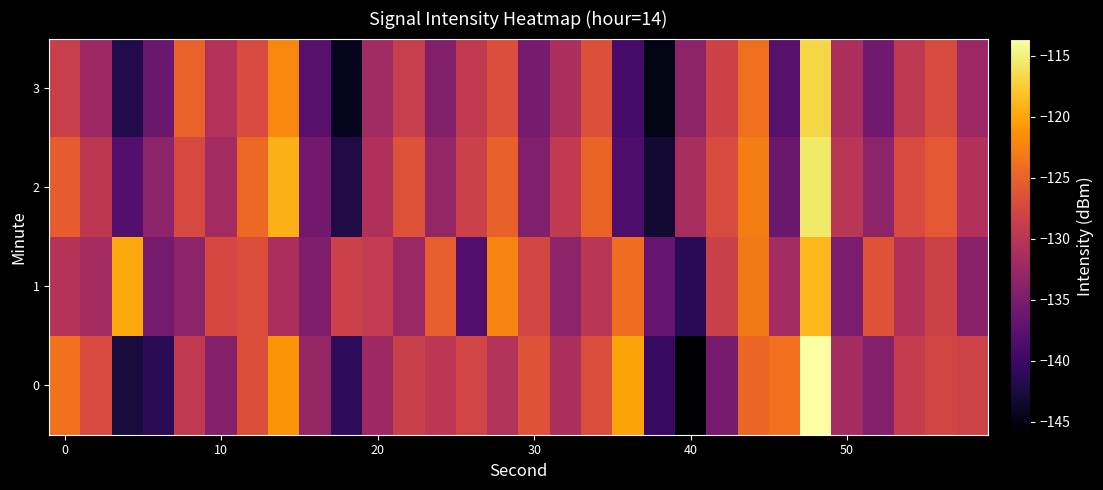

Reading left to right, extract all data points from this chart.

0: -123.8	-127.2	-142.5	-141.2	-129.2	-134.2	-126.7	-121.3	-132.9	-140.9	-132.3	-128.6	-129.7	-127.9	-130.5	-126.4	-131.2	-127.0	-120.1	-140.3	-146.1	-135.4	-124.7	-123.8	-113.6	-131.7	-134.3	-129.1	-127.7	-128.1
1: -130.2	-131.7	-119.9	-135.5	-133.5	-127.4	-126.8	-131.1	-134.7	-128.4	-129.1	-132.5	-125.3	-138.2	-122.4	-127.8	-133.6	-129.9	-124.1	-136.7	-141.3	-128.5	-123.2	-131.8	-118.9	-135.1	-126.4	-130.6	-128.3	-133.9
2: -125.4	-129.7	-138.2	-133.6	-127.3	-131.8	-124.5	-119.2	-135.7	-142.1	-130.8	-126.5	-132.9	-128.4	-125.1	-134.6	-129.3	-124.8	-138.5	-143.2	-131.4	-127.1	-122.8	-136.3	-115.6	-129.9	-133.5	-127.2	-125.9	-130.7
3: -128.6	-132.3	-141.8	-136.4	-124.9	-130.5	-127.2	-122.1	-137.8	-144.3	-132.1	-128.7	-134.5	-129.2	-126.8	-135.4	-131.1	-126.6	-139.2	-144.9	-133.6	-128.3	-124.0	-137.7	-116.9	-131.2	-135.8	-129.5	-127.1	-132.4